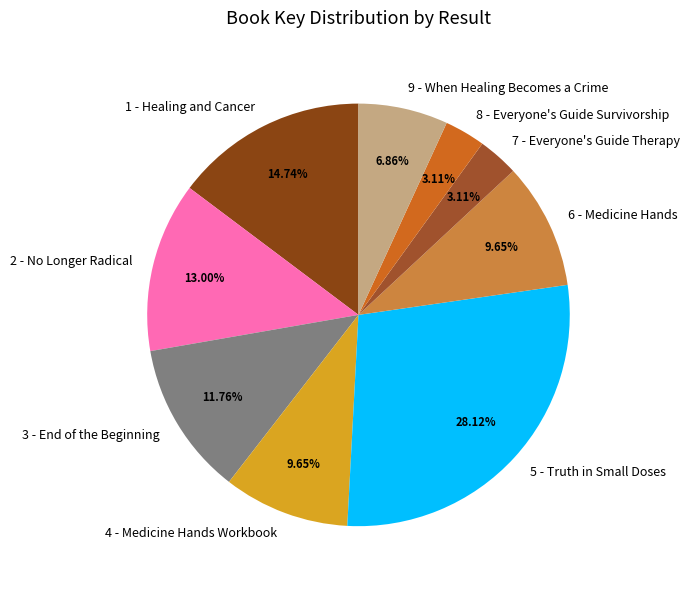

Which has a higher value, 4 - Medicine Hands Workbook or 1 - Healing and Cancer?

1 - Healing and Cancer